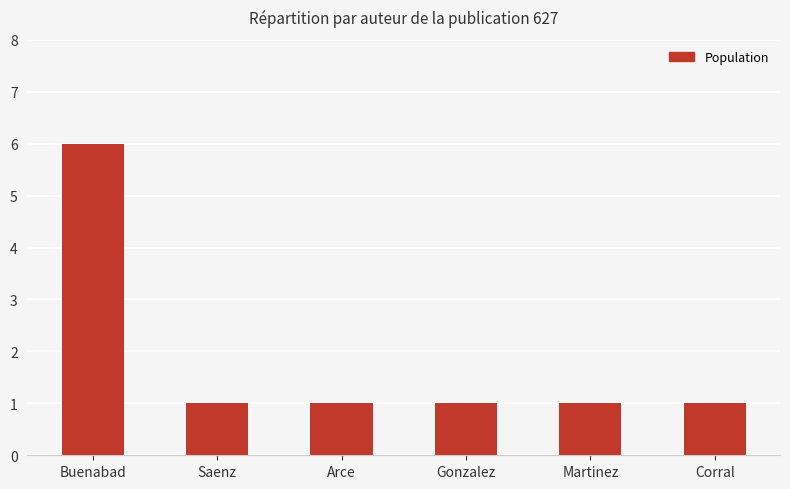

What is the sum of all values?

11